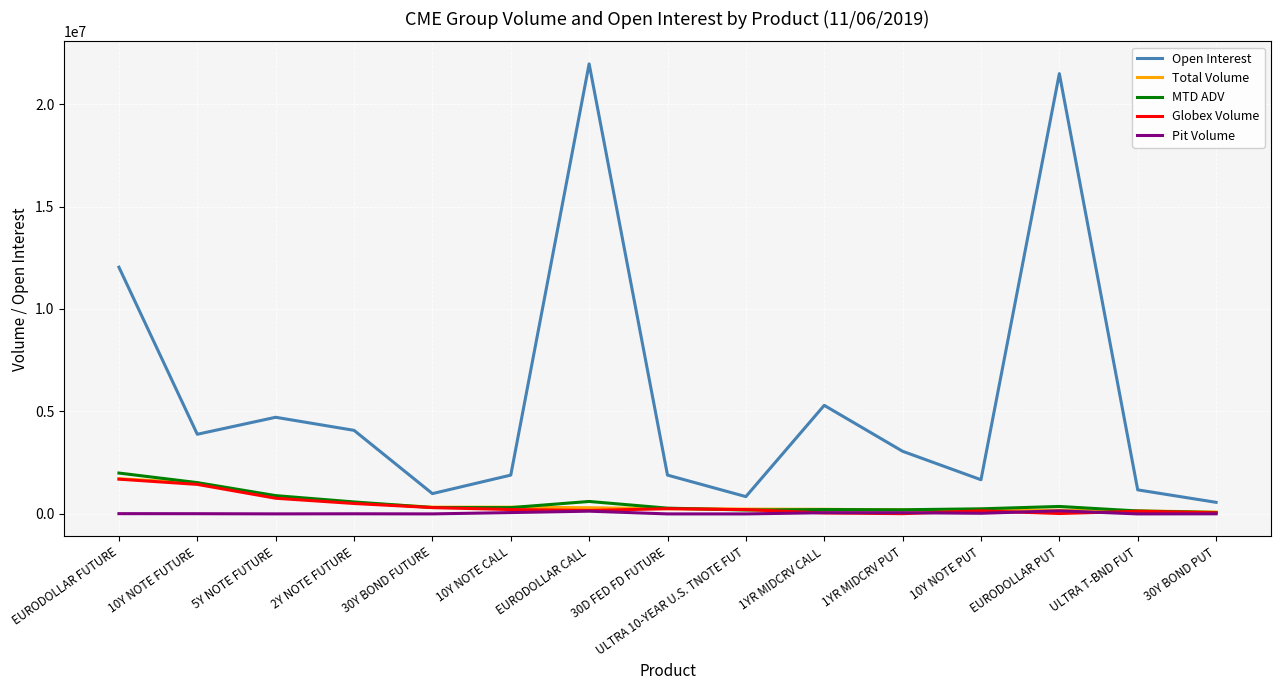

What position from the right is 10Y NOTE CALL?

10